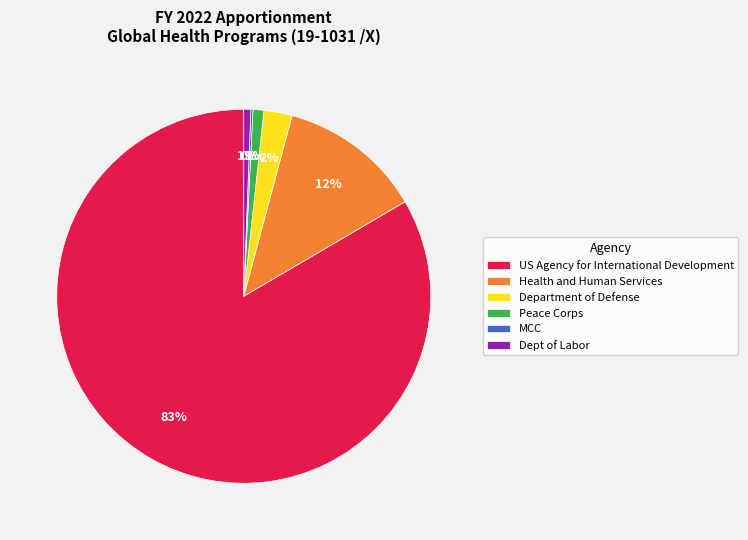

To the nearest percent, what is the difference between the Dept of Labor and US Agency for International Development slice percentages?

83%